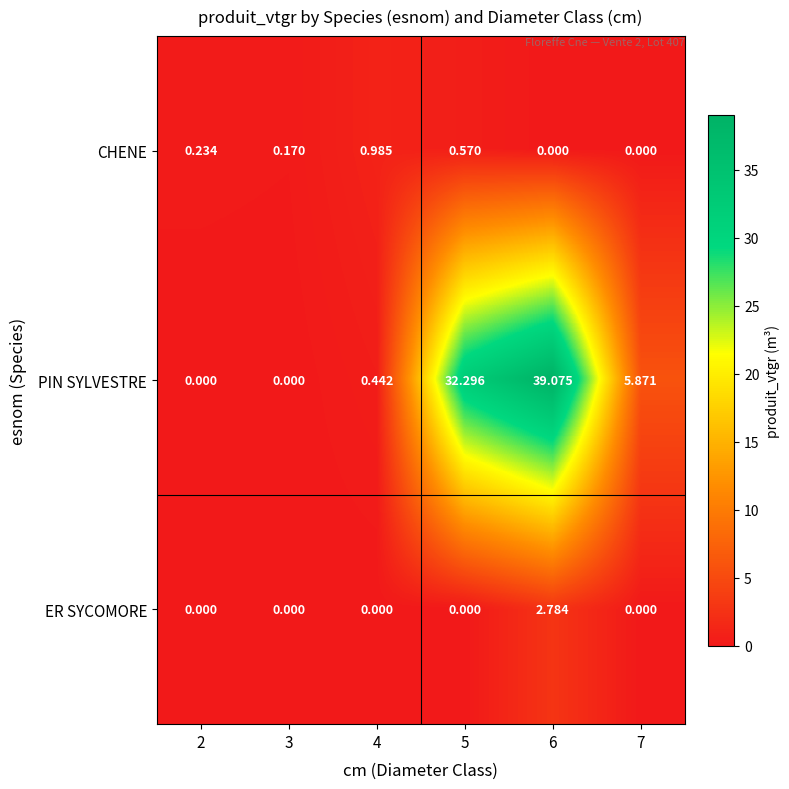

What is the total value across all series at 7?

5.9